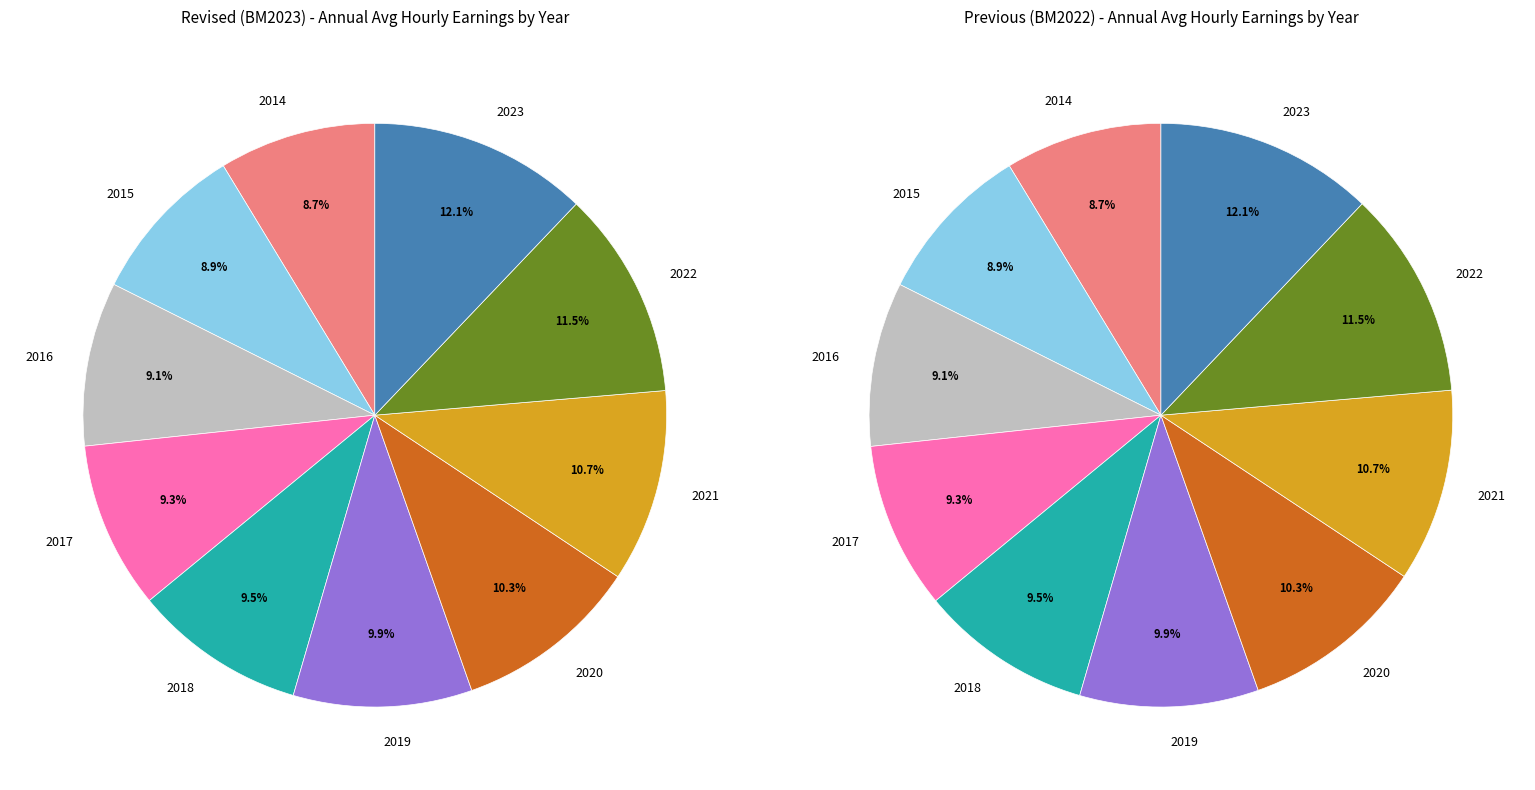

To the nearest percent, what portion does 2014 represent?

9%